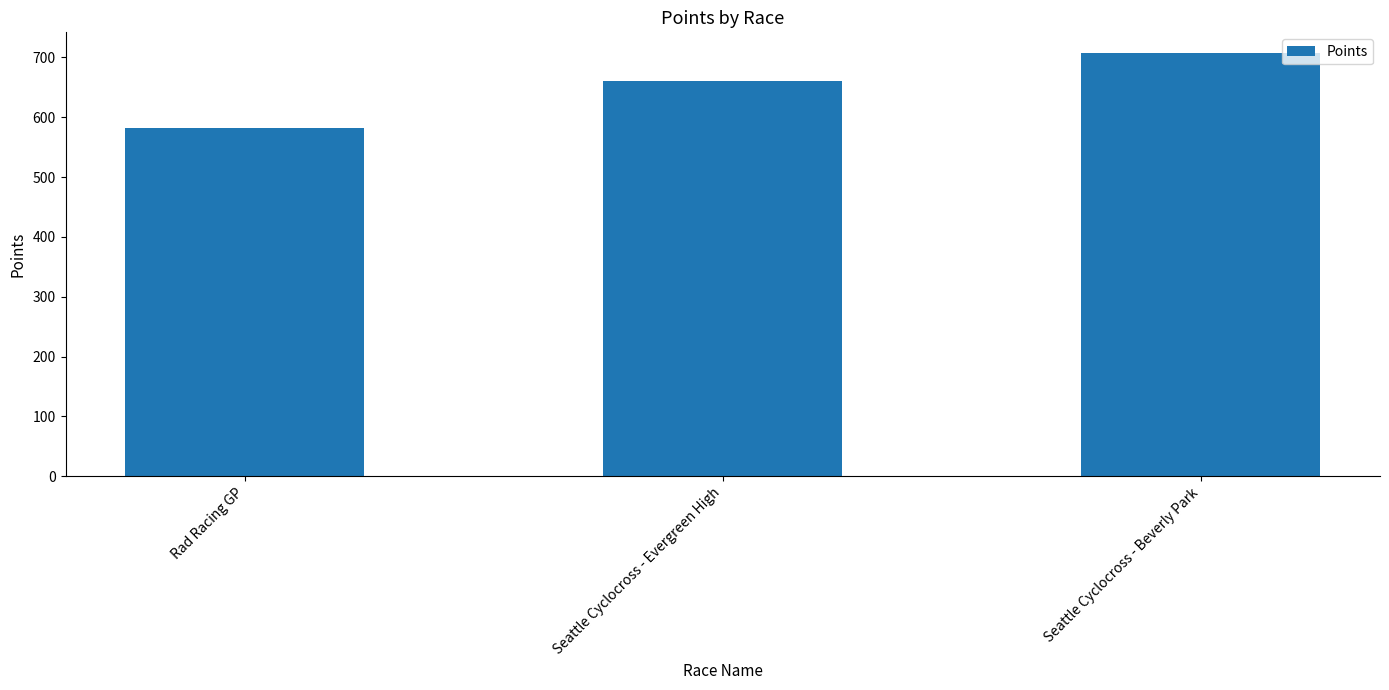

What is the label of the 3rd bar from the left?

Seattle Cyclocross - Beverly Park